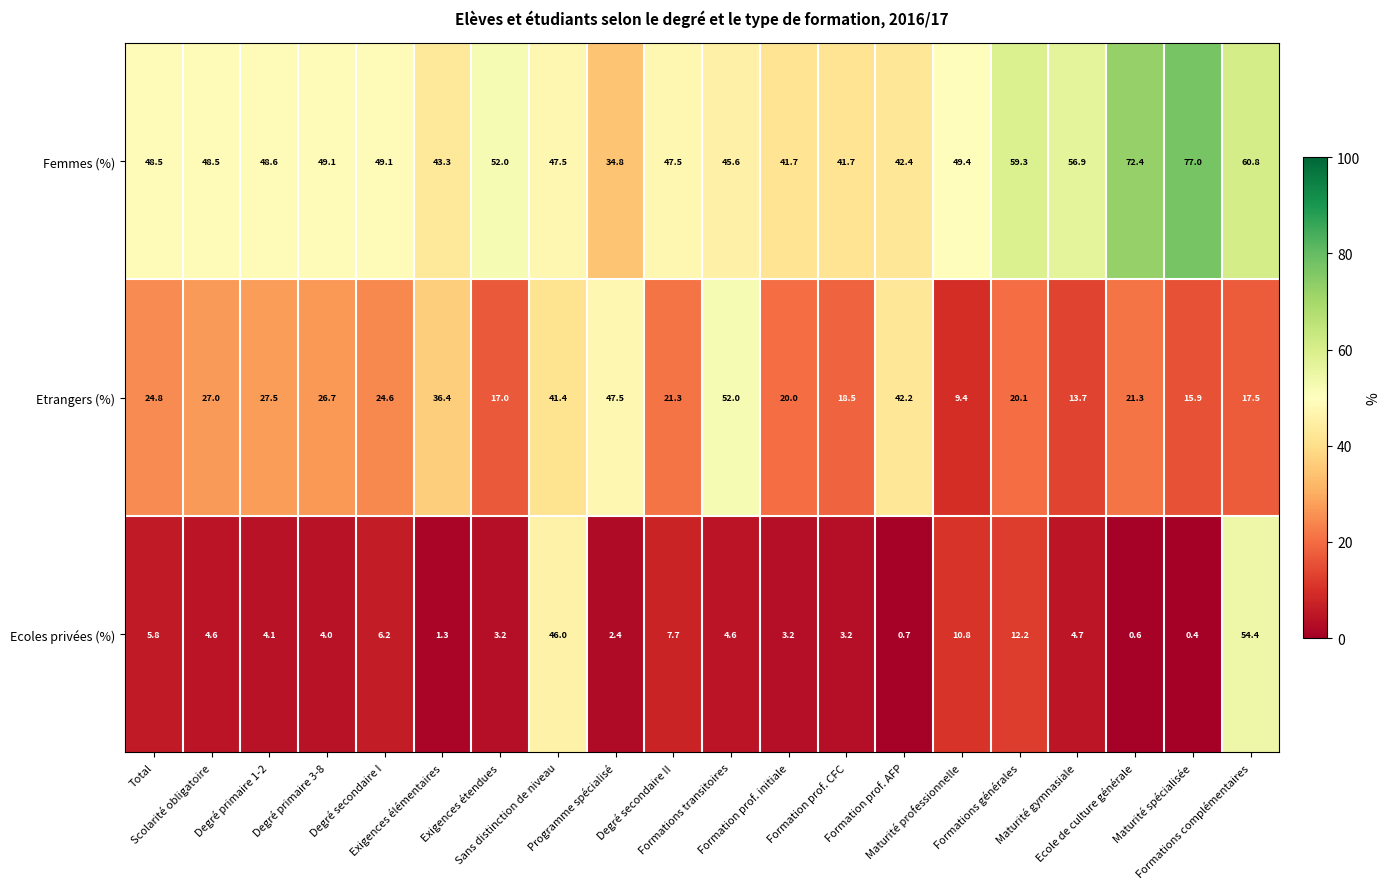

What is the sum of all Femmes (%) values?

1016.1